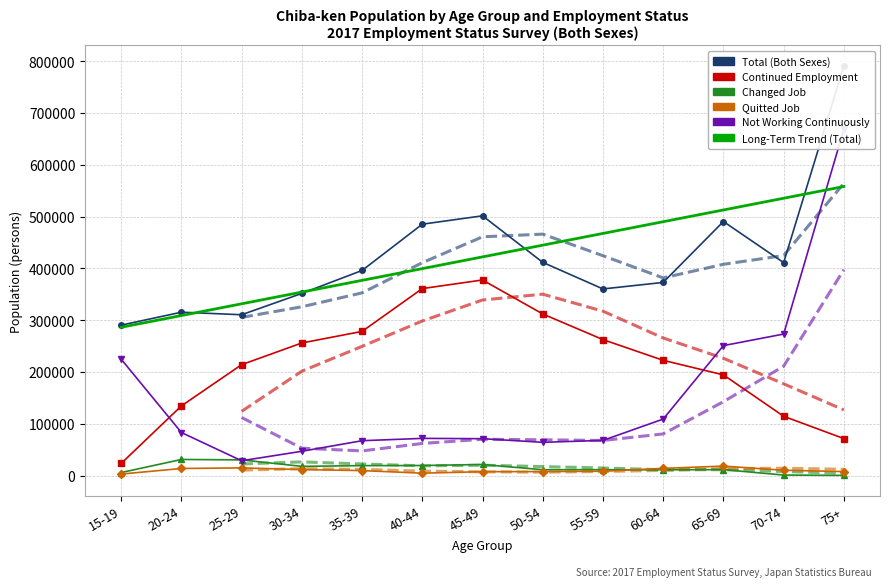

At which label does Long-Term Trend (Total) first exceed 422076?

45-49